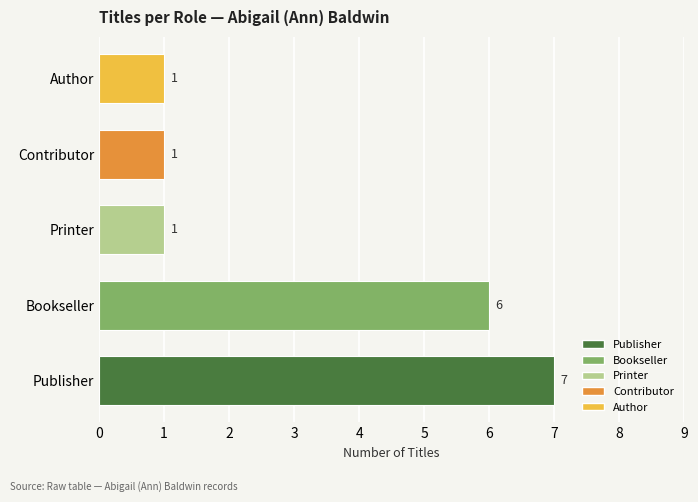

What is the ratio of the value at Printer to the value at Author?

1.0